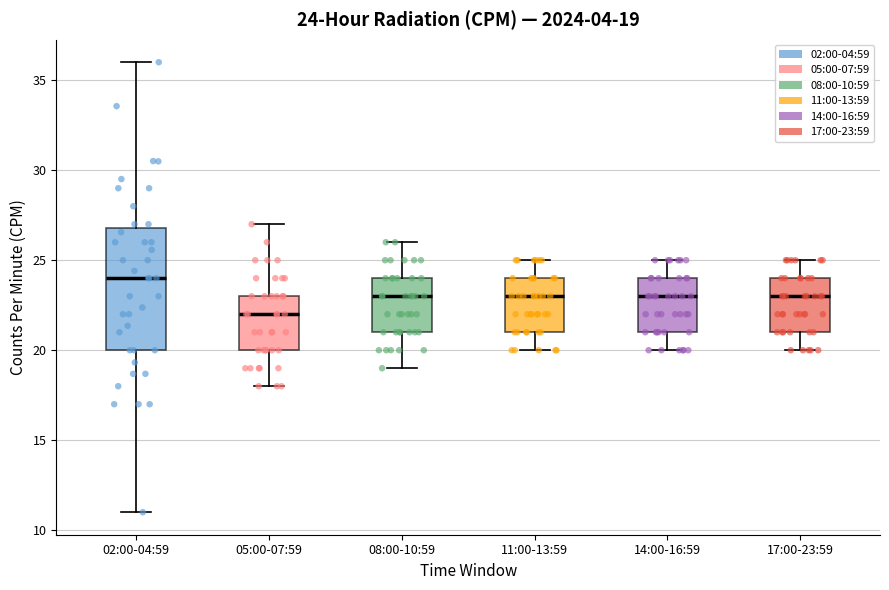

Which box has the lowest median line?

05:00-07:59